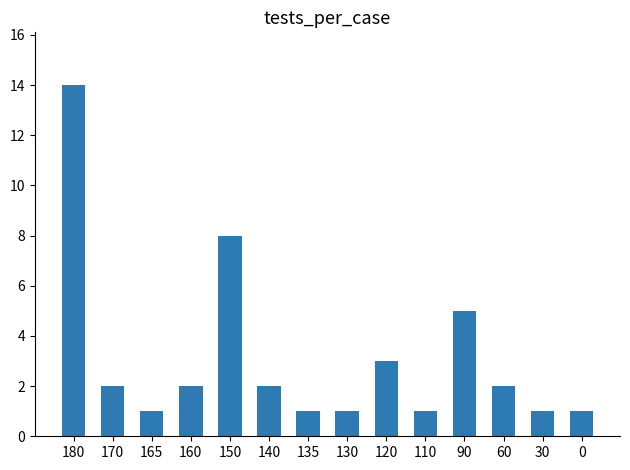

What is the minimum value shown in the chart?

1